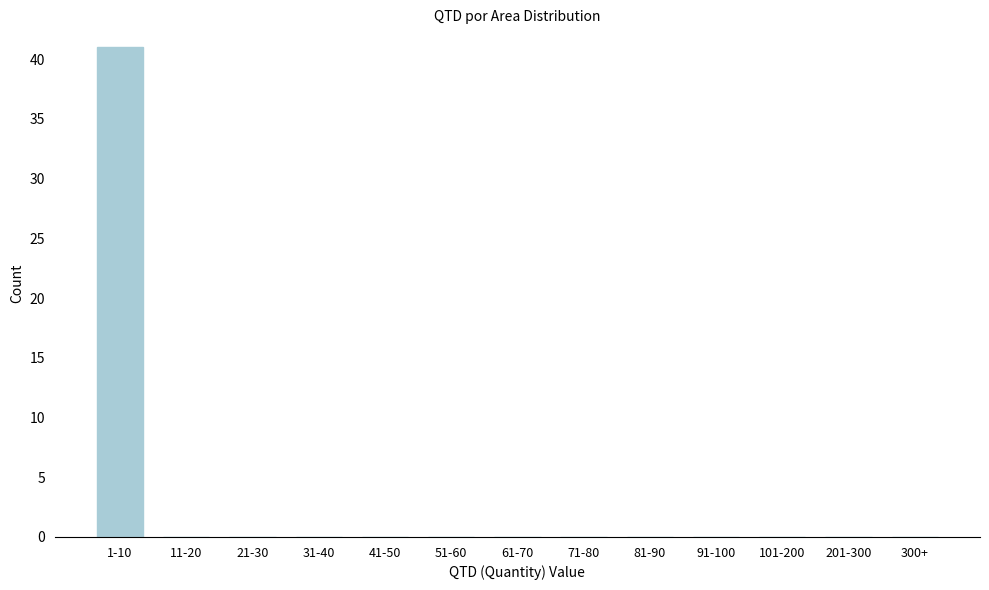

Reading right to left, extract all data points from this chart.

300+=0	201-300=0	101-200=0	91-100=0	81-90=0	71-80=0	61-70=0	51-60=0	41-50=0	31-40=0	21-30=0	11-20=0	1-10=41